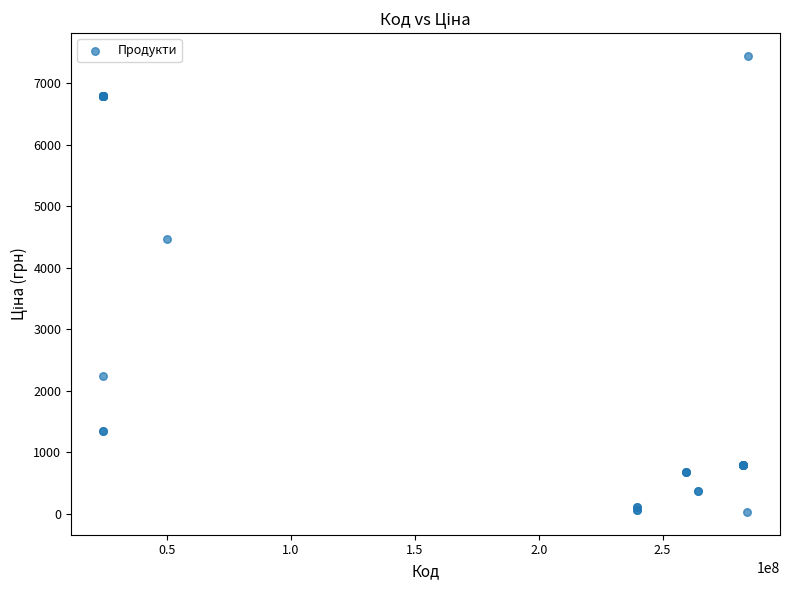

What Y value in the scatter plot is closest to 3738?

4470.6